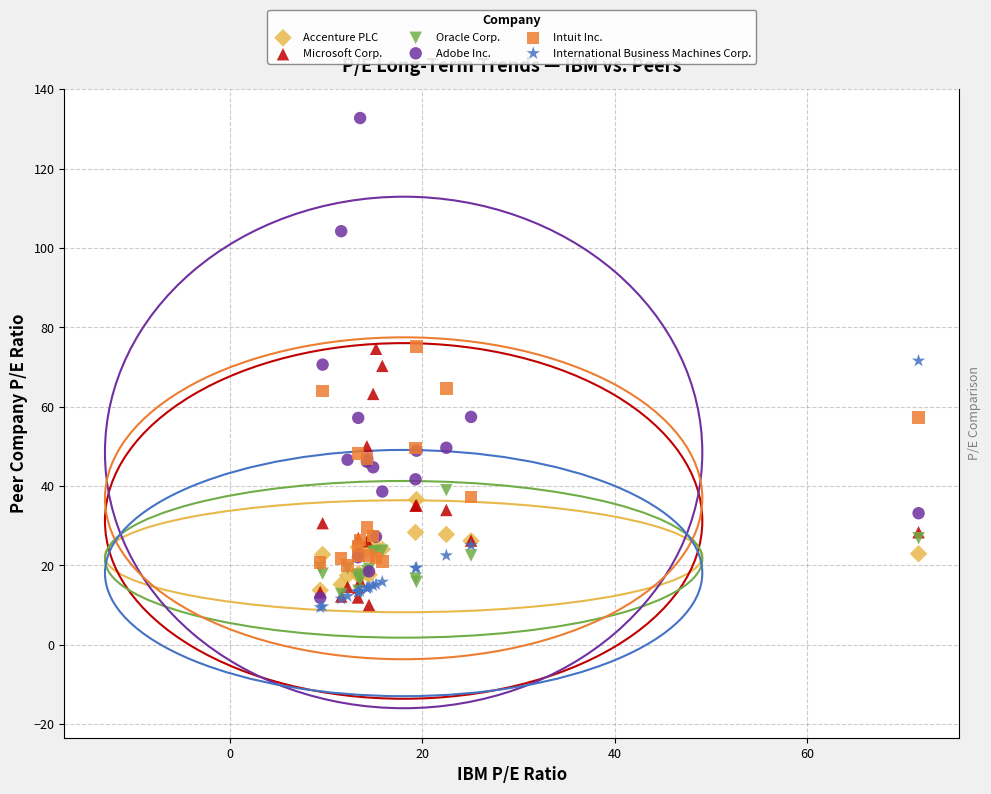

What are all the series names shown in the legend?

Accenture PLC, Microsoft Corp., Oracle Corp., Adobe Inc., Intuit Inc., International Business Machines Corp.